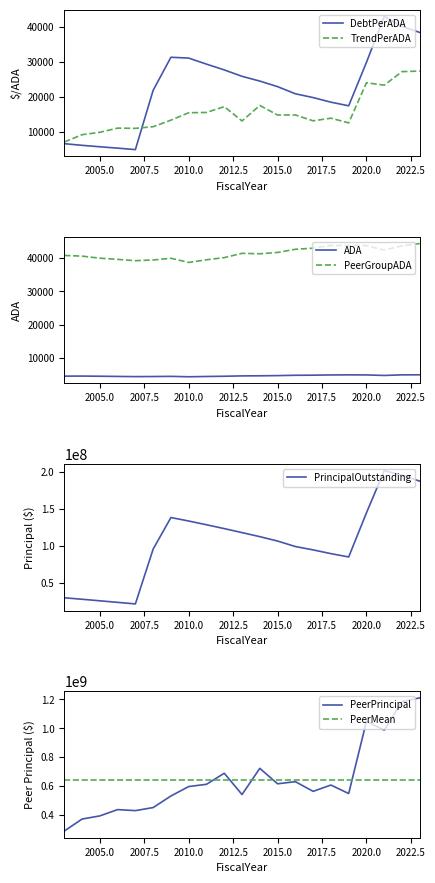

At how many categories does at least one series exceed 283619425?

21